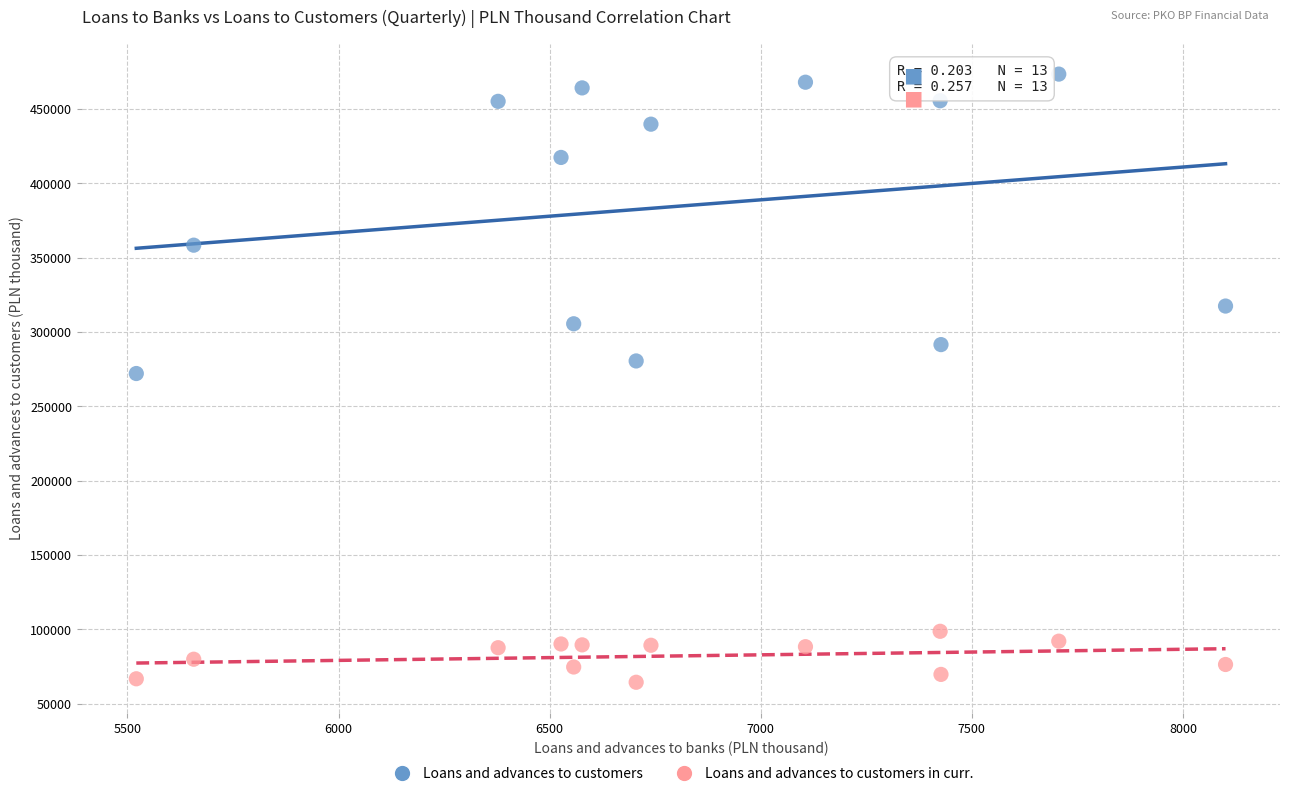

Which series has the largest Y range (max minus min)?

Loans and advances to customers